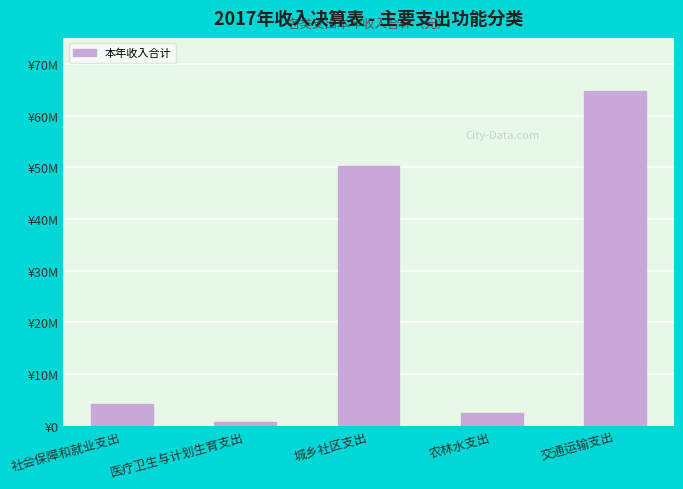

What is the difference between the values at 医疗卫生与计划生育支出 and 社会保障和就业支出?

3443166.7